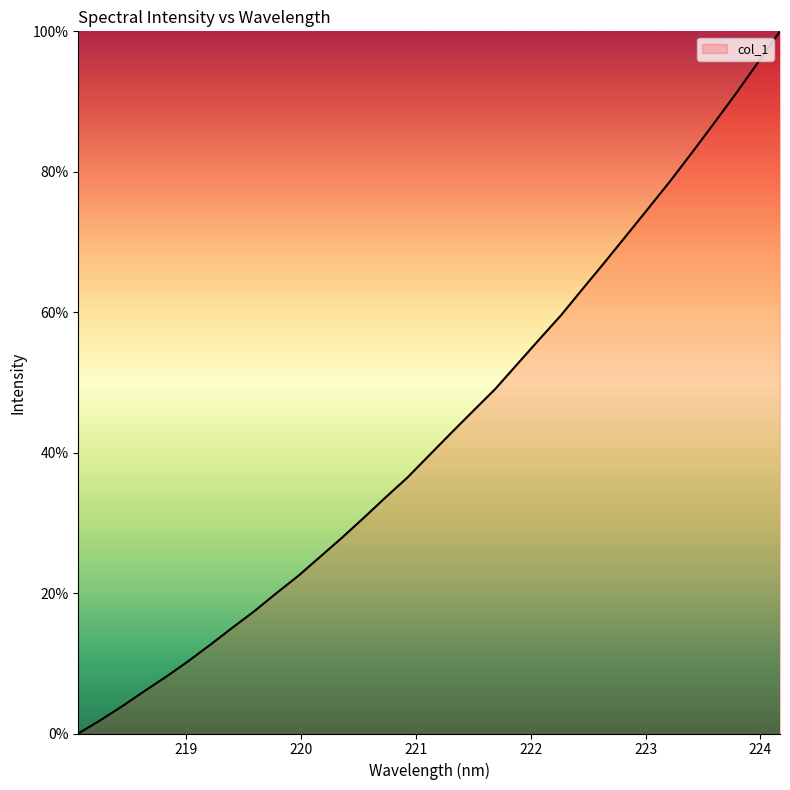

How many positive values are there?

32